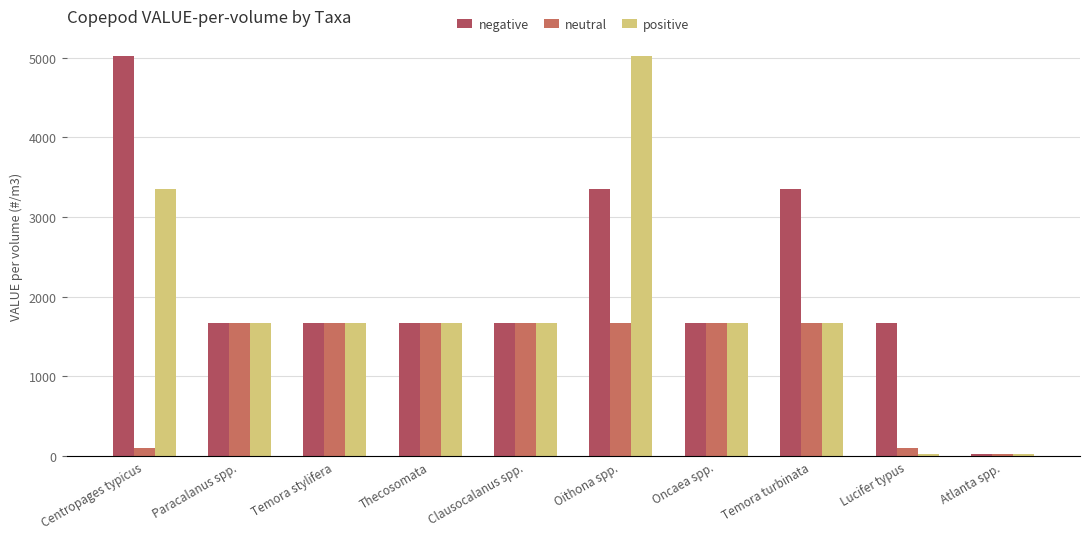

Read the positive value at Centropages typicus.

3347.7